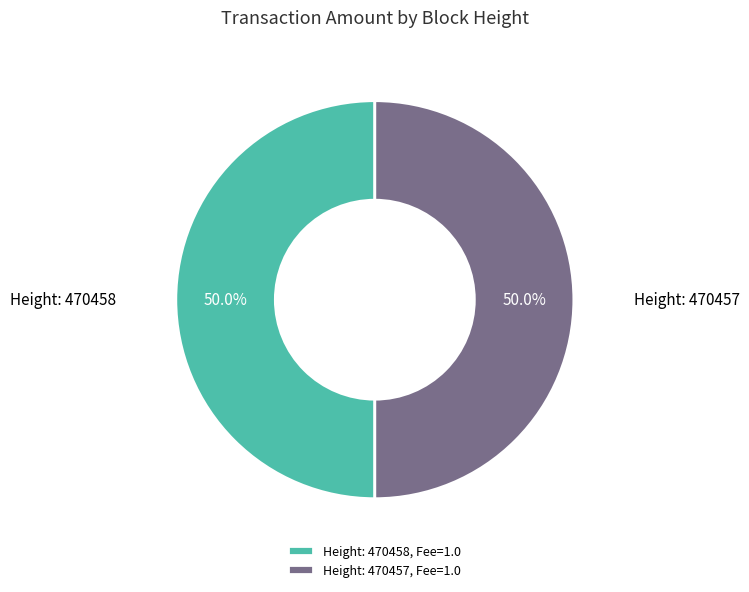

To the nearest percent, what is the difference between the largest and smallest slice percentages?

0%